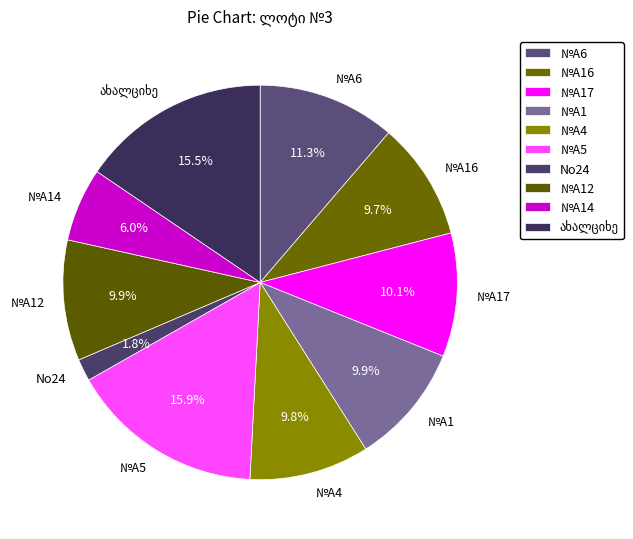

What is the smallest slice in the pie chart?

No24